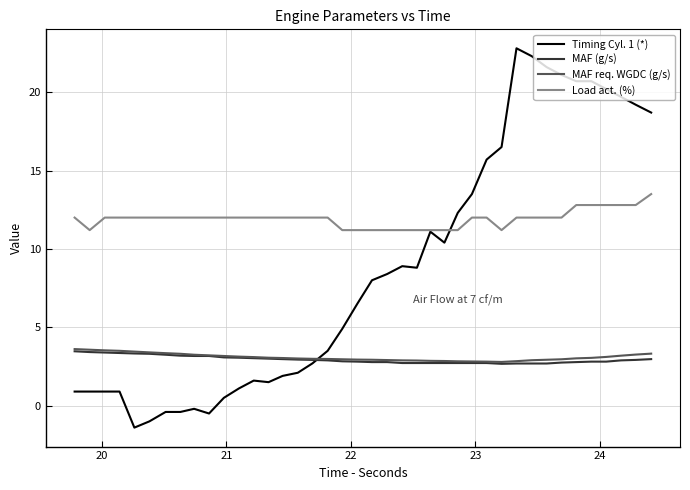

What is the lowest value of the MAF req. WGDC (g/s) series?

2.8